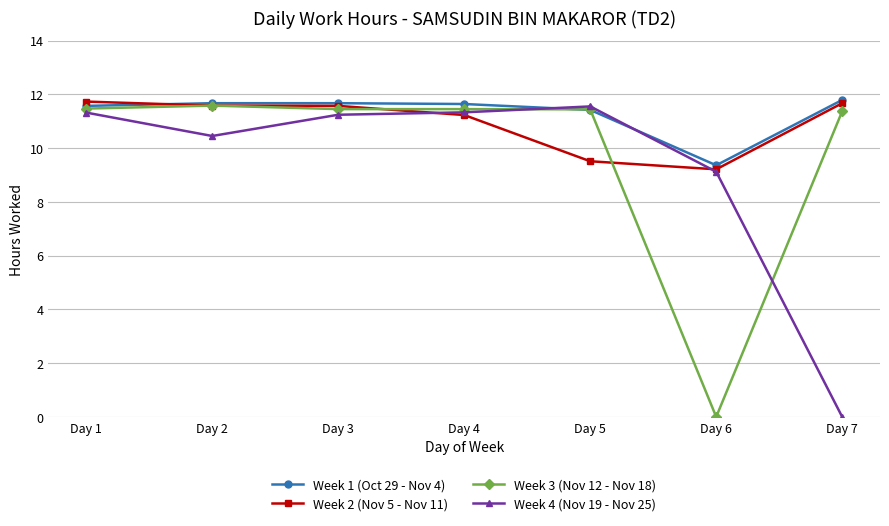

Is the value of Week 3 (Nov 12 - Nov 18) at Day 2 greater than the value of Week 4 (Nov 19 - Nov 25) at Day 7?

Yes